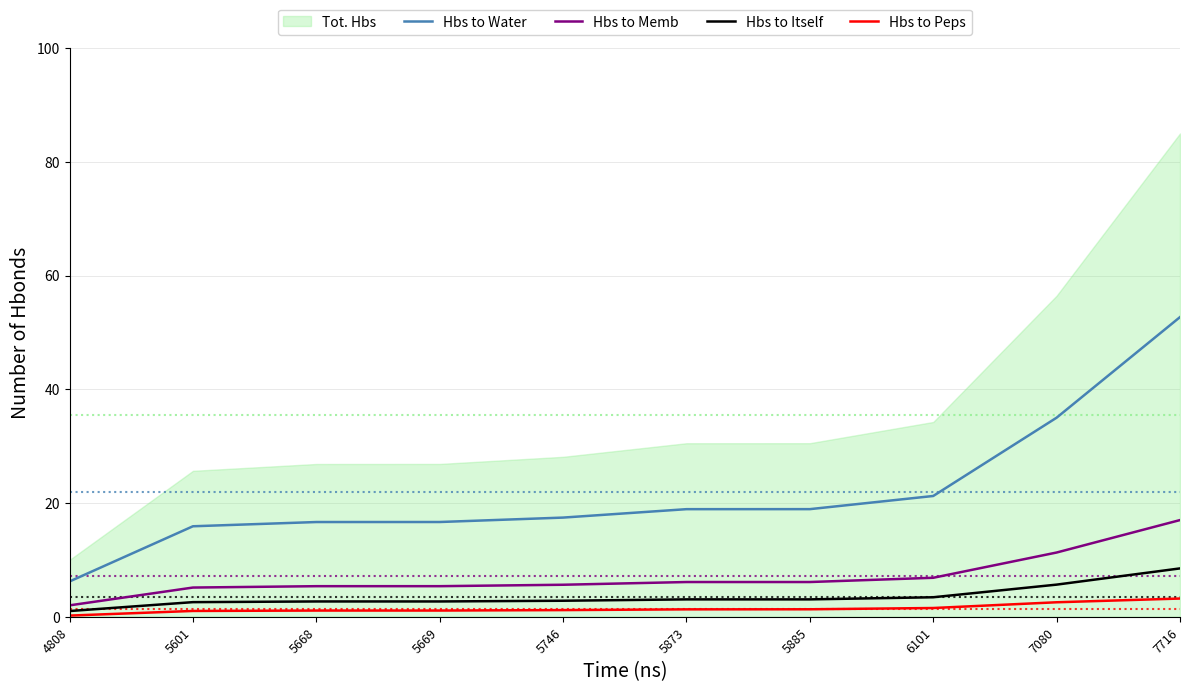

What is the spread (max minus min) of values at 6101?

19.7